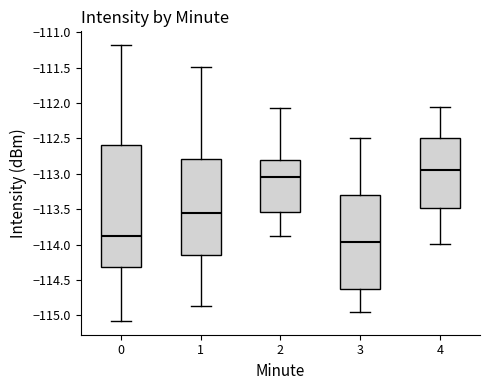

Reading left to right, transcribe this box plot: for each box, give where its median line is, the range the box spans, and where its two whiskers end, as read against the y-axis. The values are not printed on the chart, so give them approximately, as read against the axis.

0: median -113.85, box -114.30 to -112.60, whiskers -115.10 to -111.20
1: median -113.55, box -114.15 to -112.80, whiskers -114.85 to -111.50
2: median -113.05, box -113.55 to -112.80, whiskers -113.90 to -112.05
3: median -113.95, box -114.60 to -113.30, whiskers -114.95 to -112.50
4: median -112.95, box -113.50 to -112.50, whiskers -114.00 to -112.05